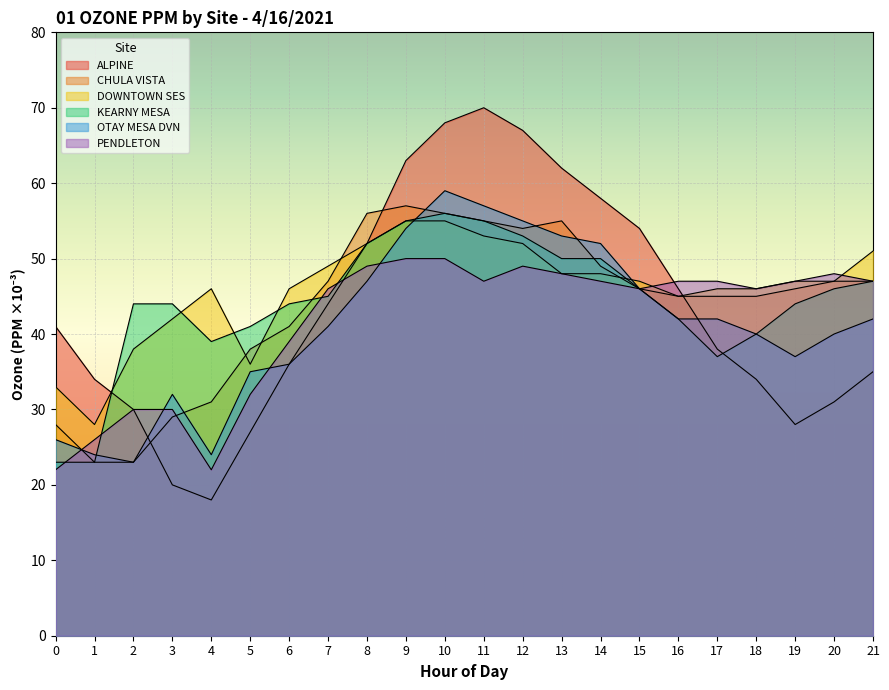

List the labels in order of ALPINE value, smallest first.

4, 3, 5, 19, 2, 20, 1, 18, 21, 6, 17, 0, 7, 16, 8, 15, 14, 13, 9, 12, 10, 11